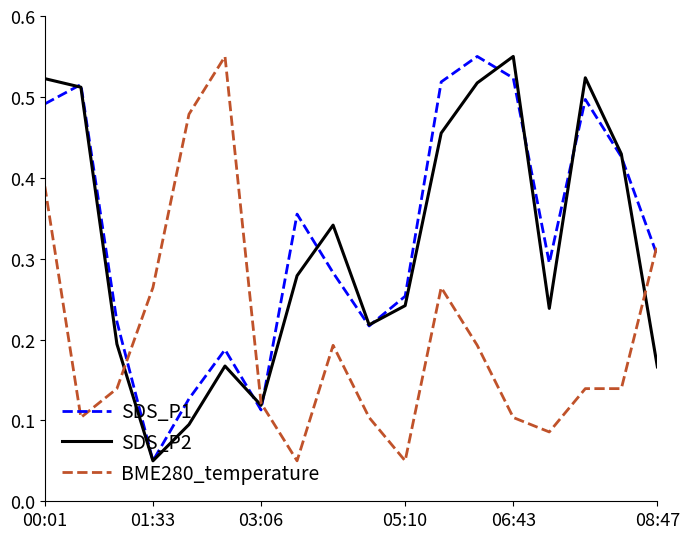

How many lines are shown in the chart?

3